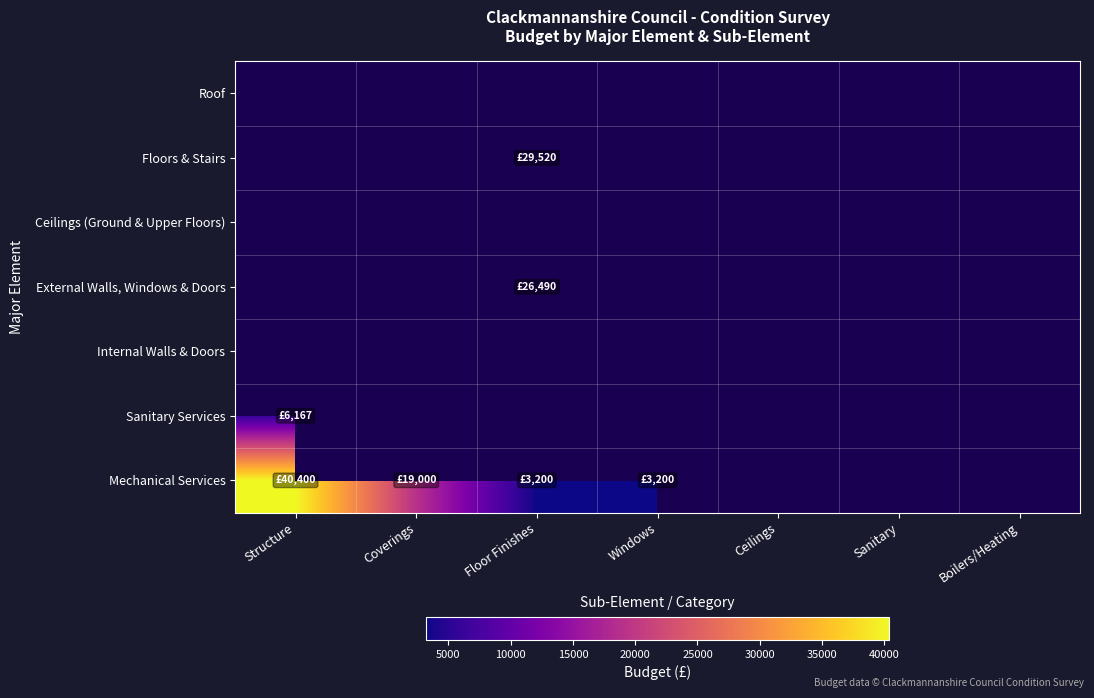

The value of Mechanical Services at Floor Finishes is 3200.0. True or false?

True